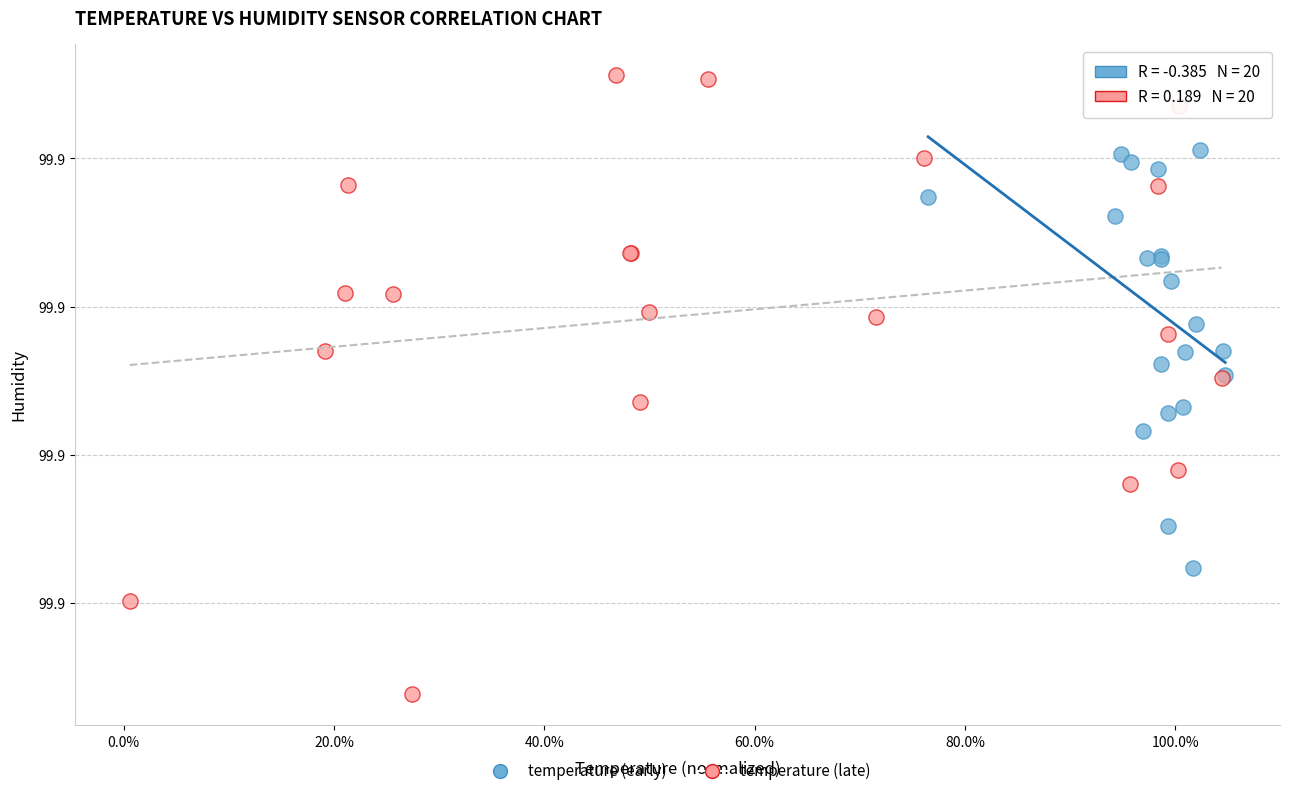

Which series contains the lowest Y value?

temperature (late)